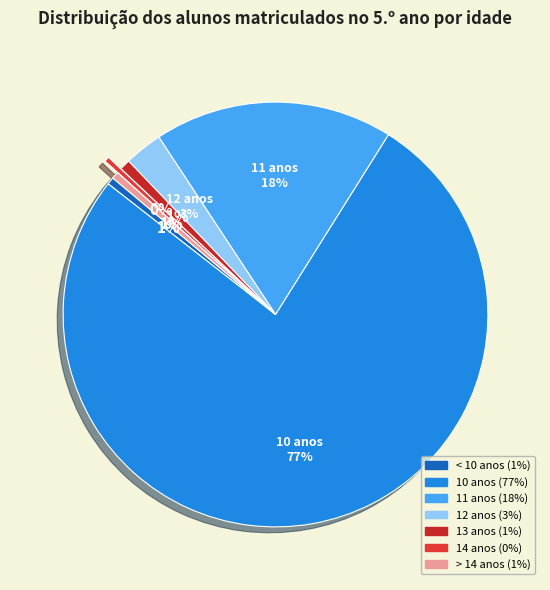

How many slices are in this pie chart?

7